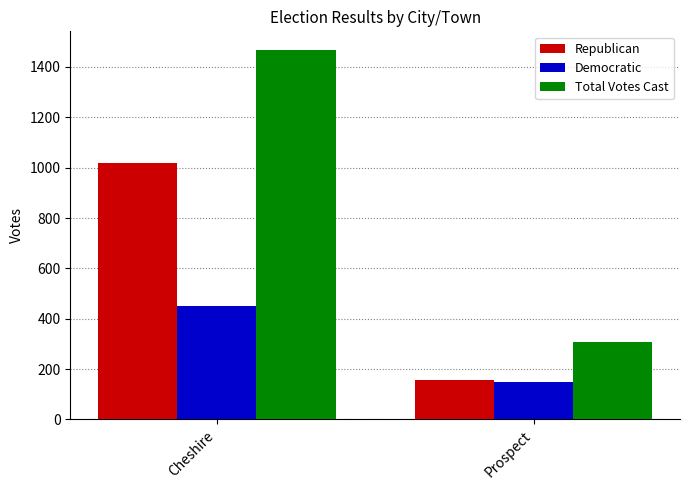

What value does the Democratic series have at Cheshire?

450